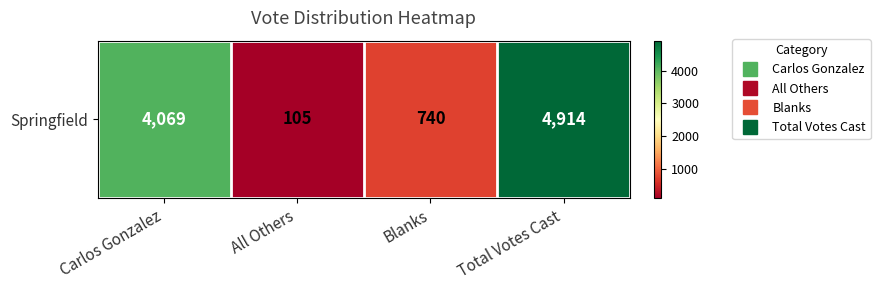

What is the maximum value shown in the chart?

4914